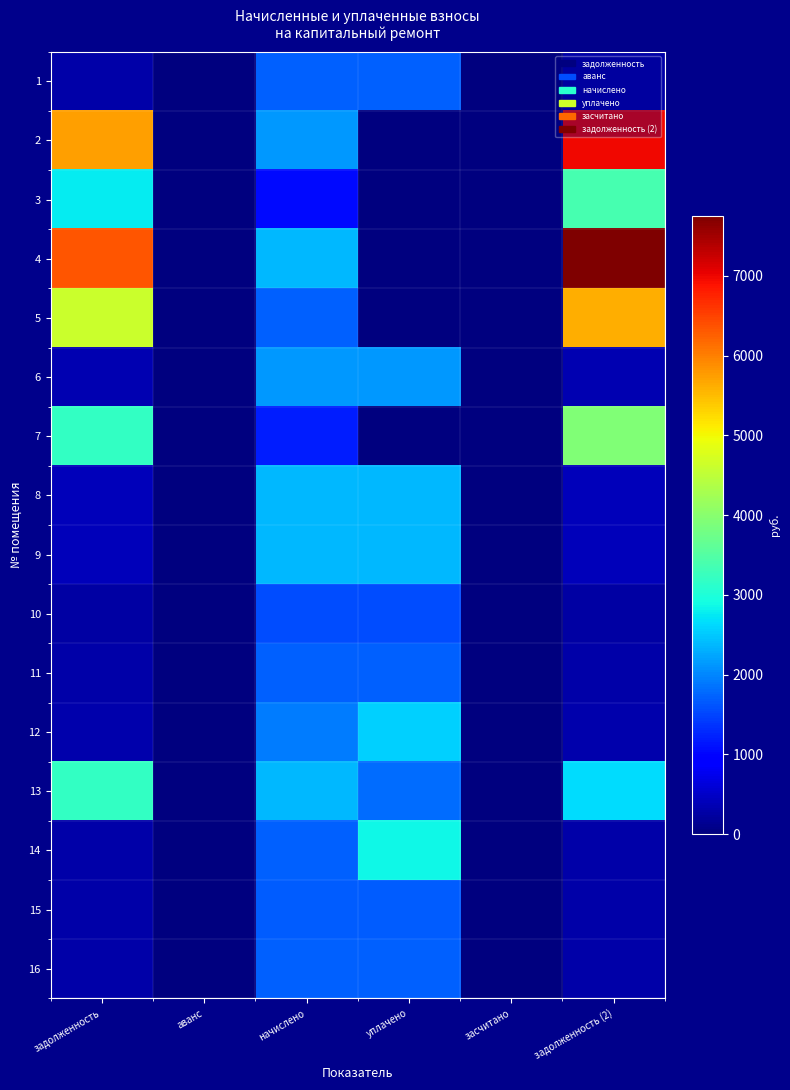

Which label corresponds to the largest value in the chart?

задолженность (2)